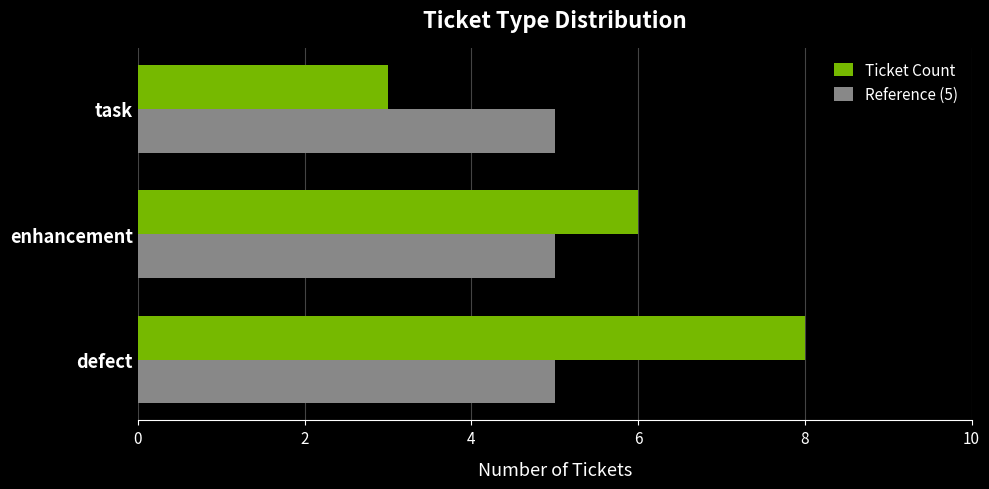

Is it true that Reference (5) equals 5 at task?

True